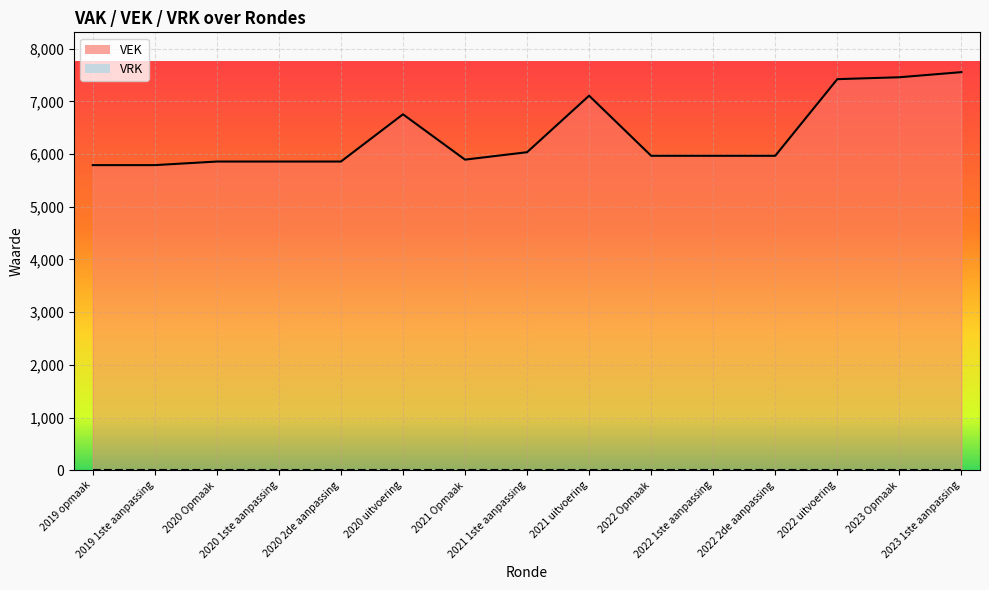

What is the sum of the values at 2023 Opmaak and 2022 2de aanpassing?

13424